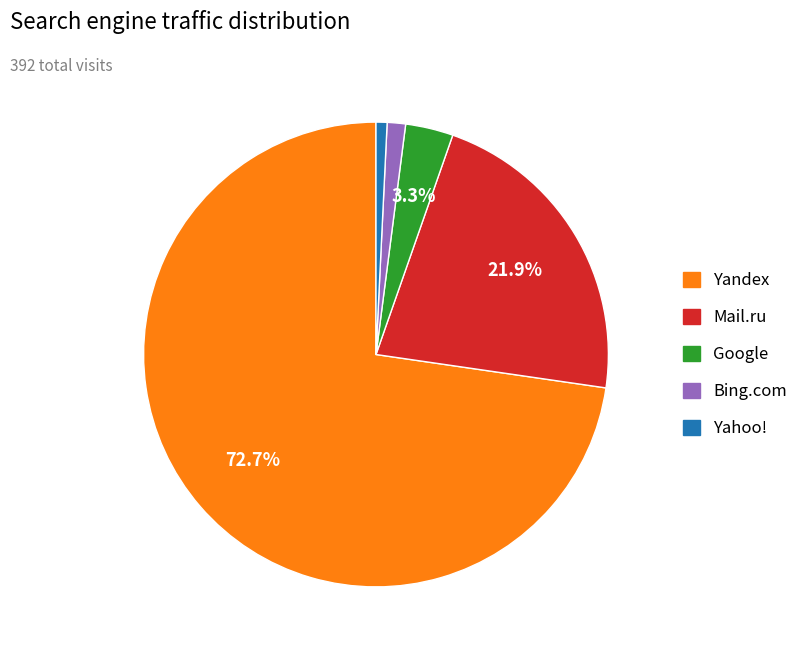

How many segments does this pie chart have?

5